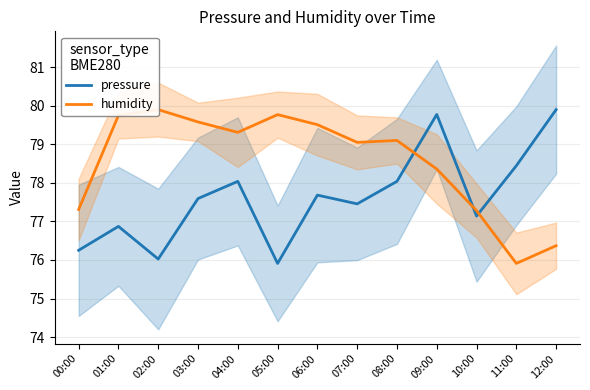

How many interior local peaks does the humidity series have?

3